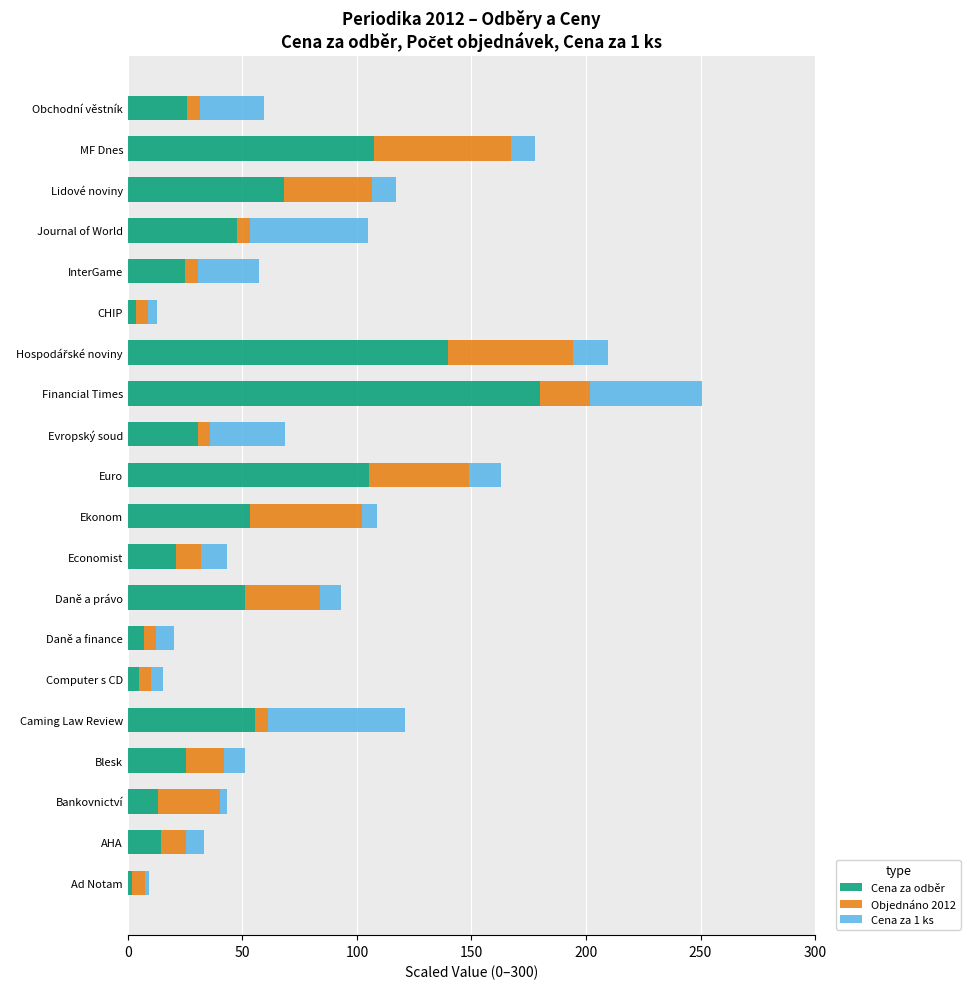

What is the approximate value of Cena za odběr at Ekonom?

53.3